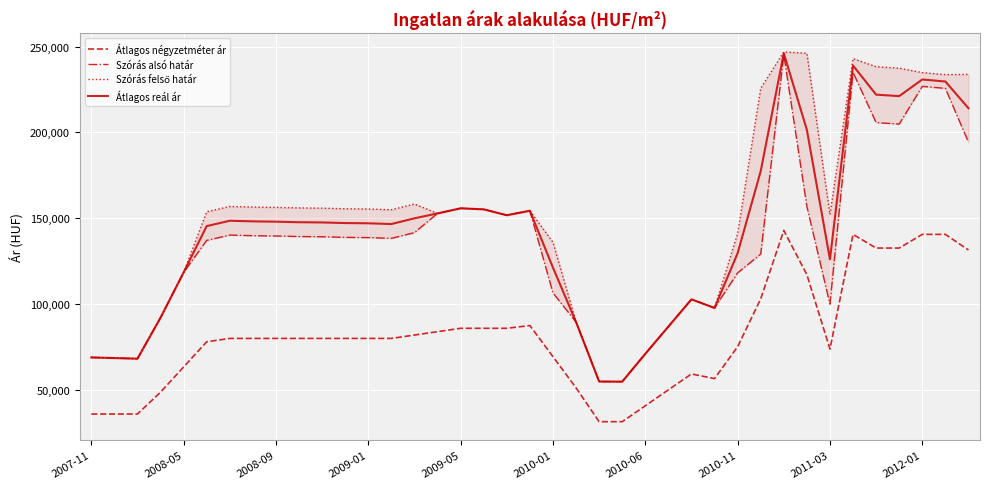

List the series in order of their peak value, lowest first.

Átlagos négyzetméter ár, Szórás alsó határ, Átlagos reál ár, Szórás felső határ